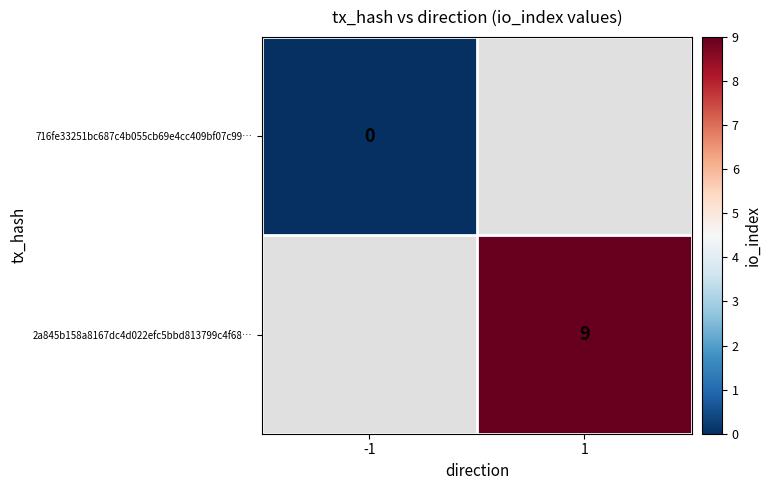

The value of 2a845b158a8167dc4d022efc5bbd813799c4f68… at 1 is 12. True or false?

False